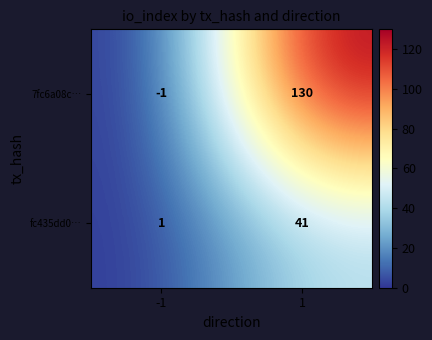

What is the sum of all fc435dd0… values?

42